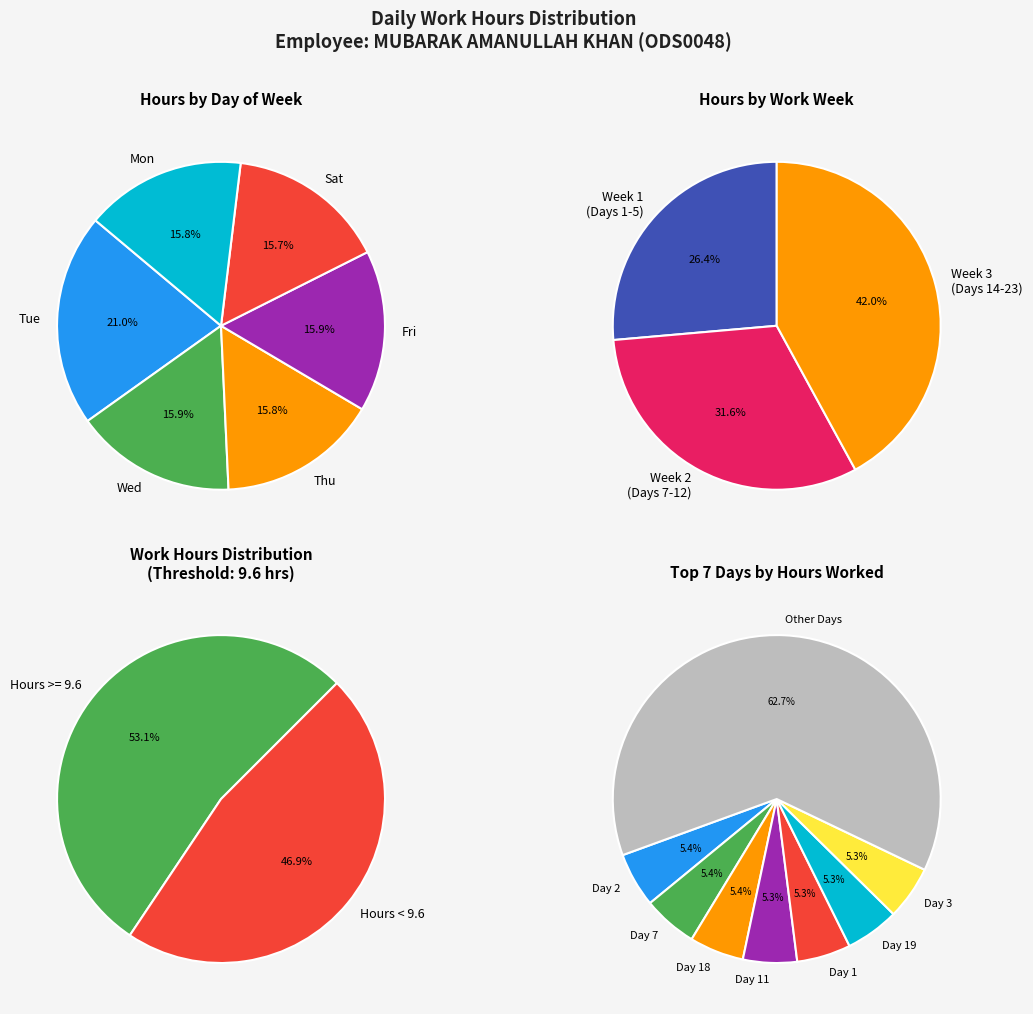

What is the ratio of the value at Day 8 to the value at Day 15?

1.0